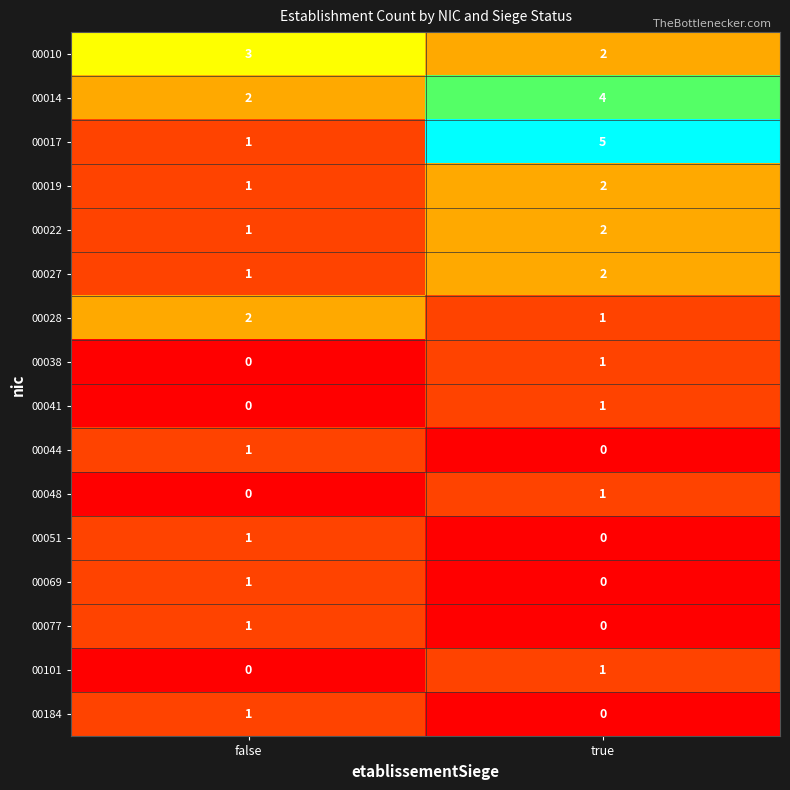

Which series has the largest range (max minus min)?

00017